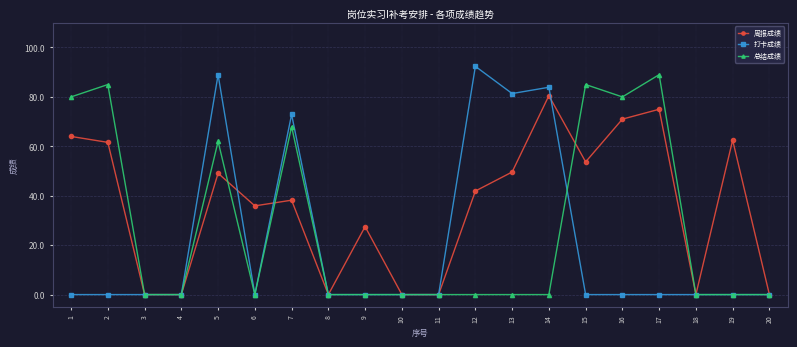

The 打卡成绩 series shows 81.4 at 13. True or false?

True